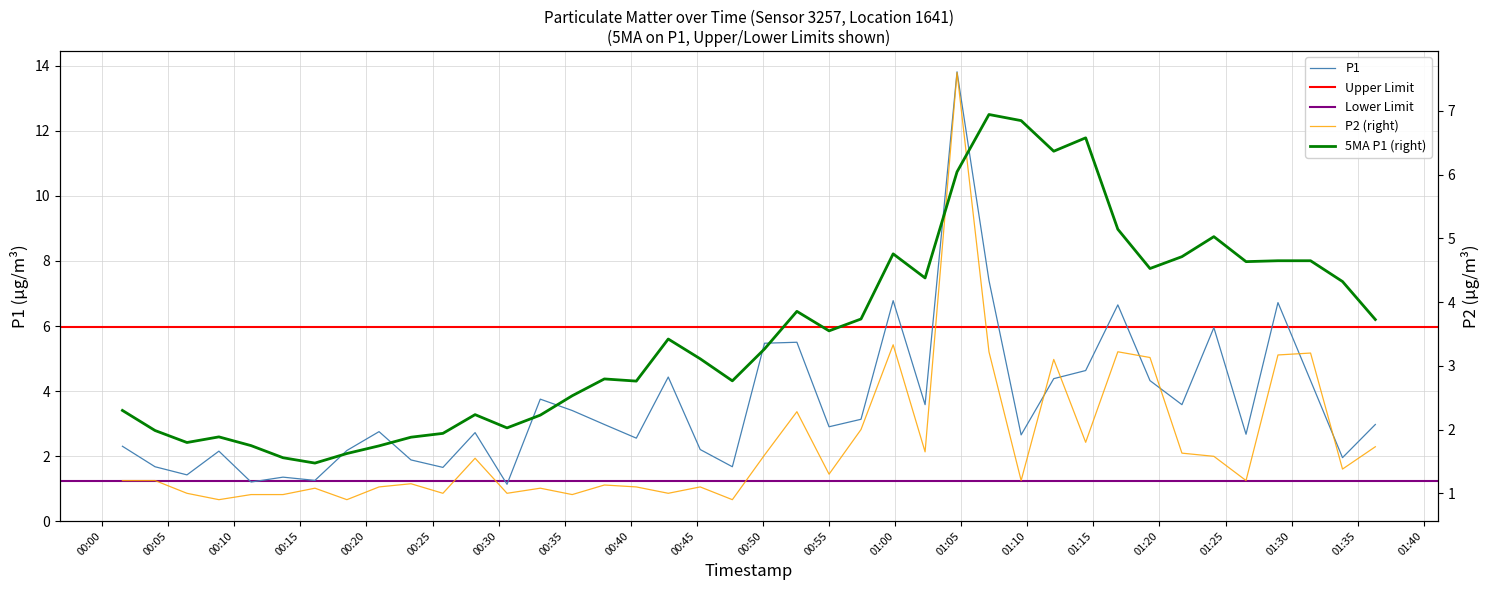

Is it true that P2 equals 0.8 at 30?

False